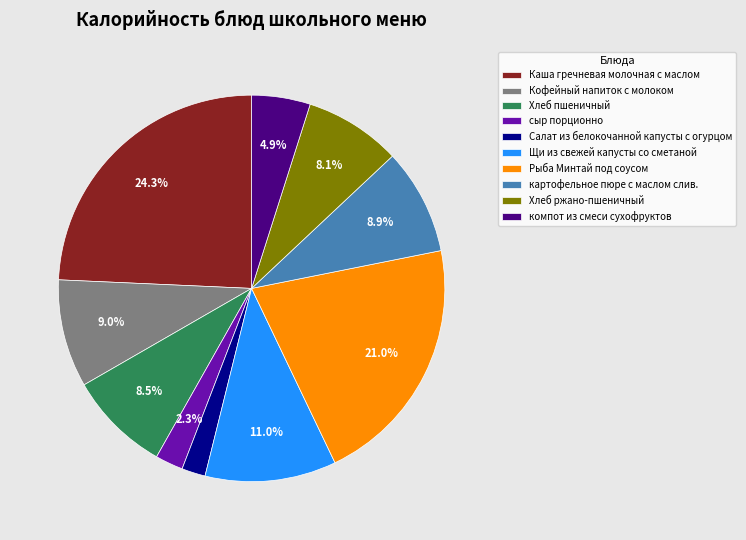

To the nearest percent, what percentage of the pie is компот из смеси сухофруктов?

5%